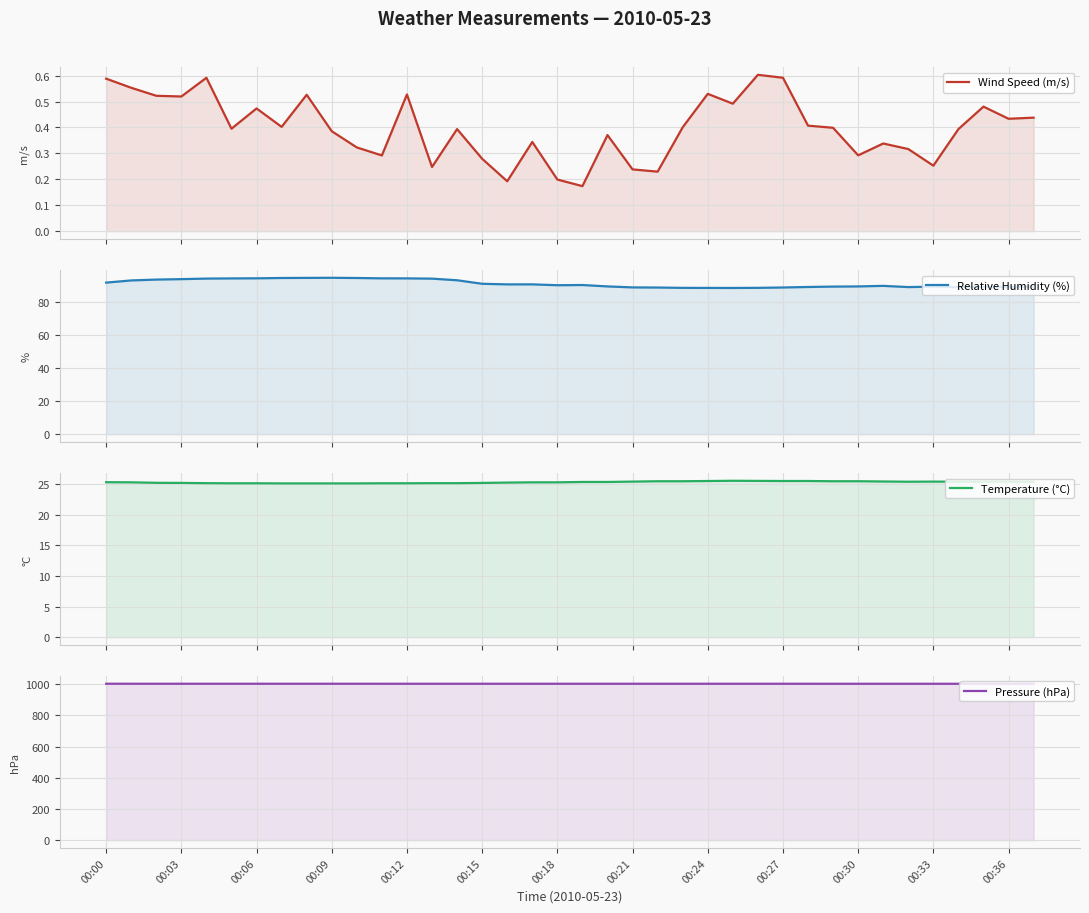

How many Wind Speed (m/s) values are between 0 and 1?

38